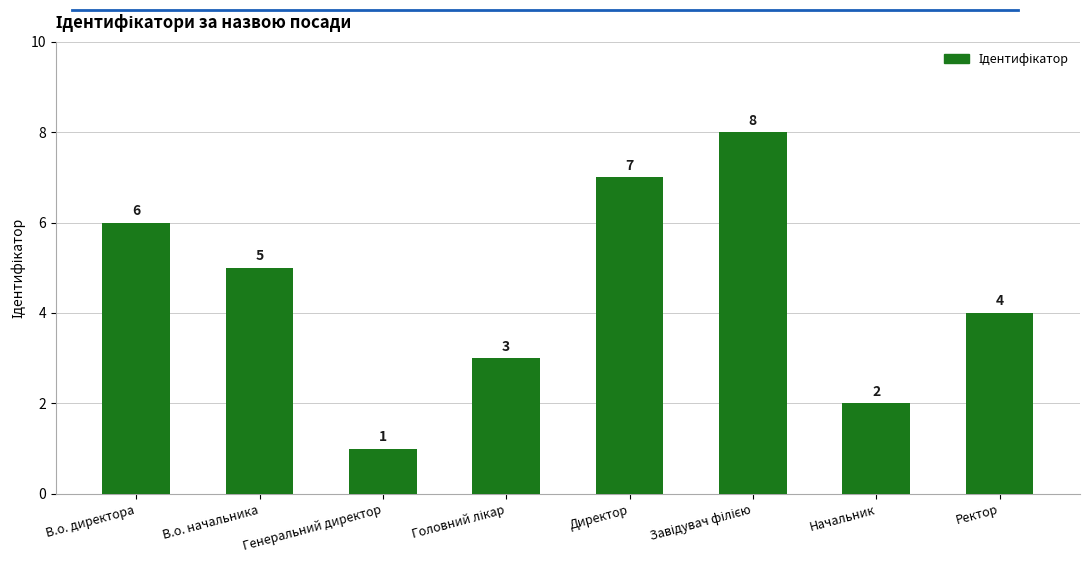

Is it true that the value at В.о. начальника is 5?

True